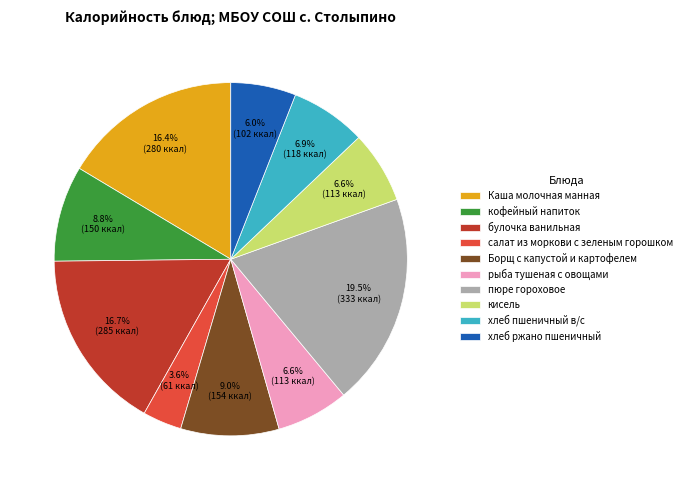

The хлеб ржано пшеничный slice represents 6% of the pie. True or false?

True